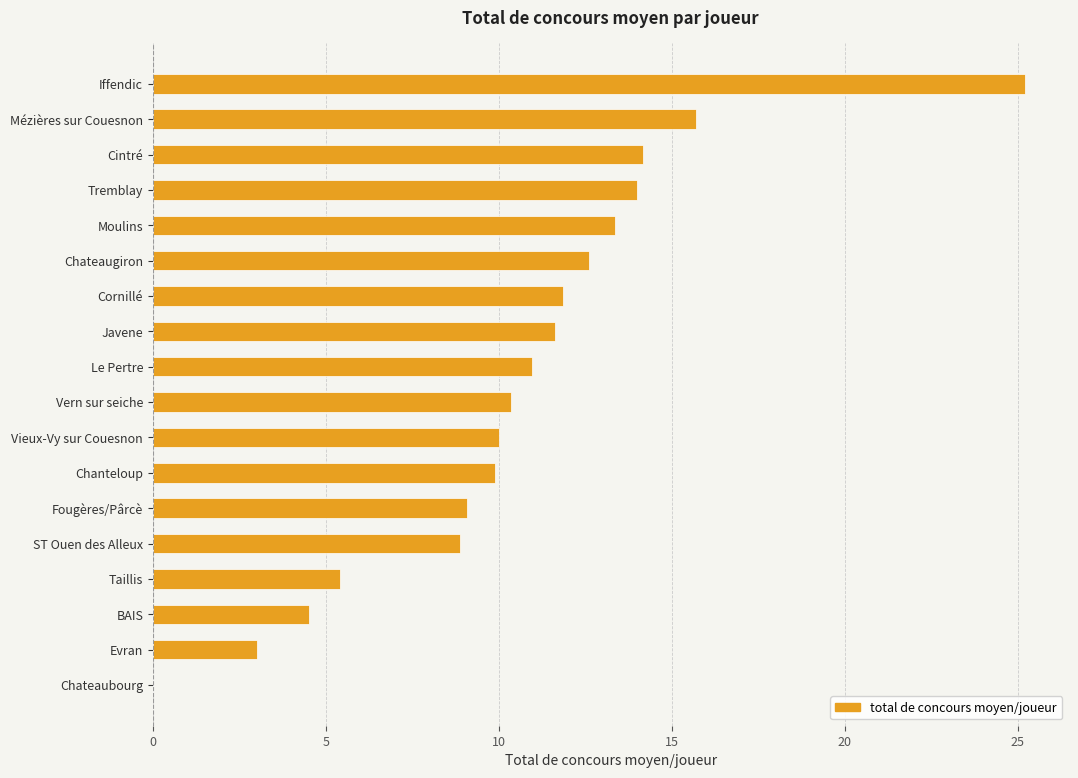

What is the change in value from Iffendic to Vieux-Vy sur Couesnon?

-15.2